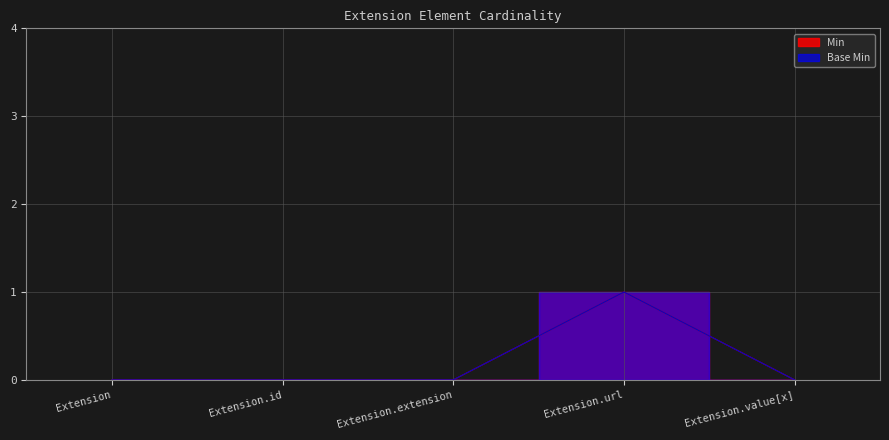

How many data points does each series have?

5